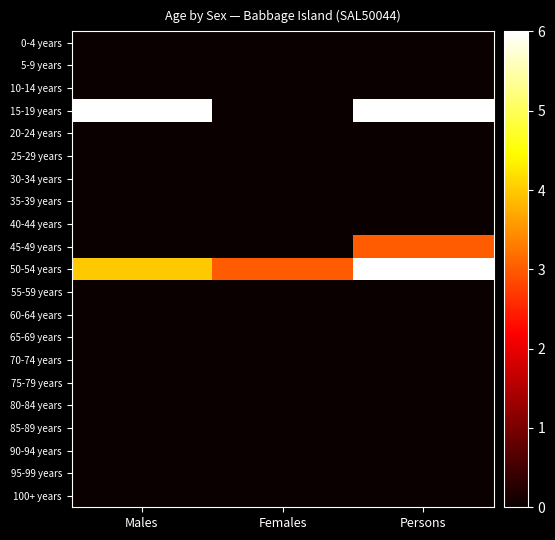

Reading left to right, what are all the values shown in this chart?

0-4 years: Males=0	Females=0	Persons=0
5-9 years: Males=0	Females=0	Persons=0
10-14 years: Males=0	Females=0	Persons=0
15-19 years: Males=6	Females=0	Persons=6
20-24 years: Males=0	Females=0	Persons=0
25-29 years: Males=0	Females=0	Persons=0
30-34 years: Males=0	Females=0	Persons=0
35-39 years: Males=0	Females=0	Persons=0
40-44 years: Males=0	Females=0	Persons=0
45-49 years: Males=0	Females=0	Persons=3
50-54 years: Males=4	Females=3	Persons=6
55-59 years: Males=0	Females=0	Persons=0
60-64 years: Males=0	Females=0	Persons=0
65-69 years: Males=0	Females=0	Persons=0
70-74 years: Males=0	Females=0	Persons=0
75-79 years: Males=0	Females=0	Persons=0
80-84 years: Males=0	Females=0	Persons=0
85-89 years: Males=0	Females=0	Persons=0
90-94 years: Males=0	Females=0	Persons=0
95-99 years: Males=0	Females=0	Persons=0
100+ years: Males=0	Females=0	Persons=0